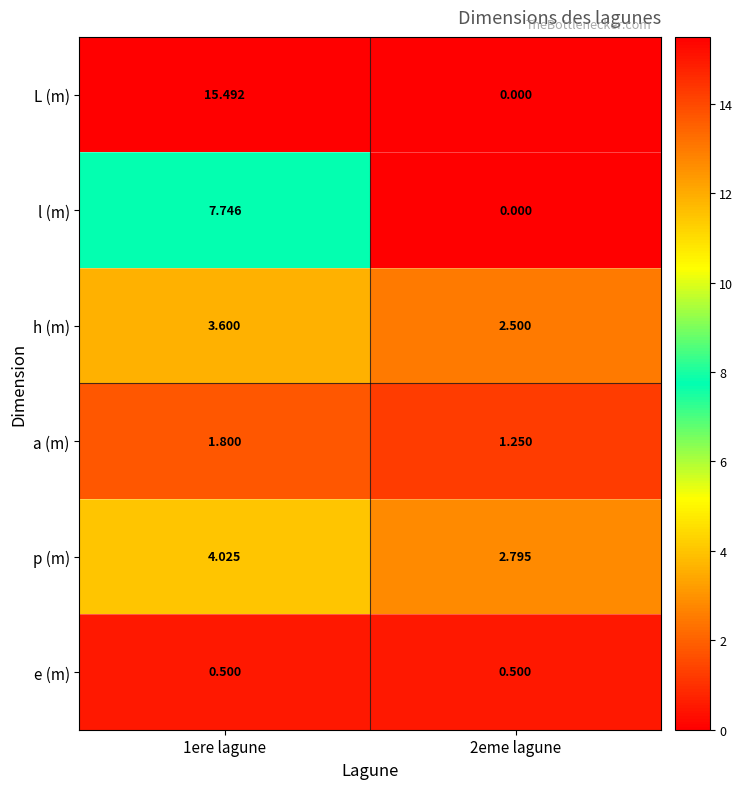

At which category is the sum across all series the highest?

1ere lagune